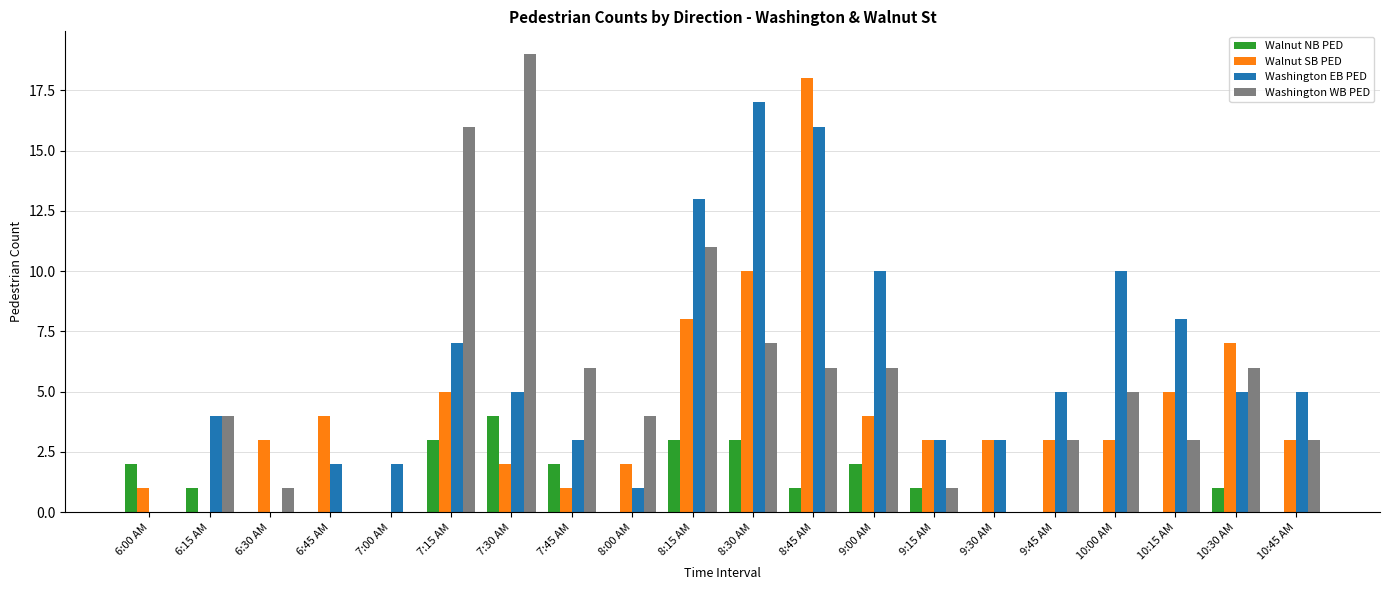

Does the chart contain stacked bars?

No